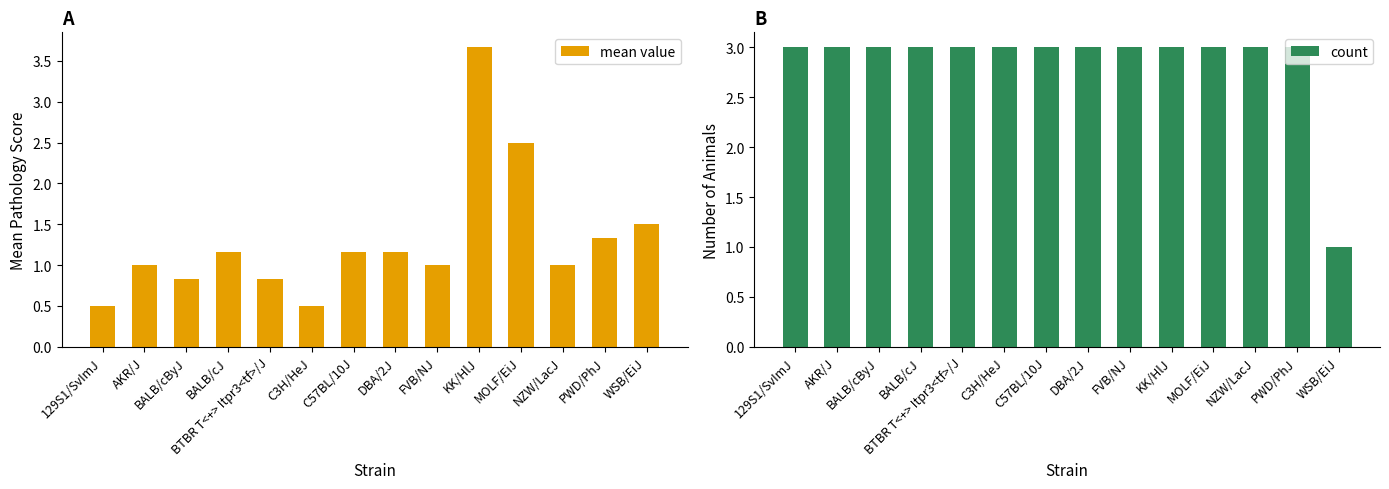

Between BALB/cJ and PWD/PhJ, which is larger?

PWD/PhJ